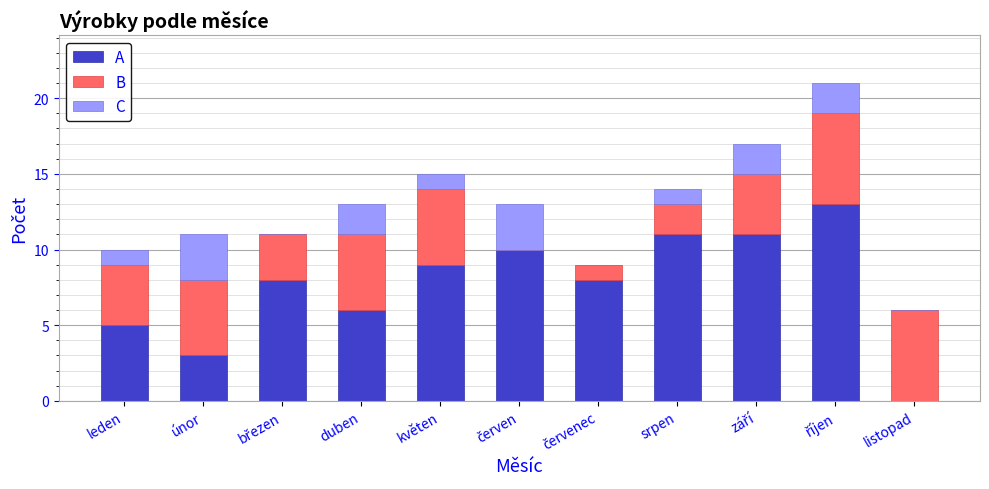

The A series shows 0 at listopad. True or false?

True